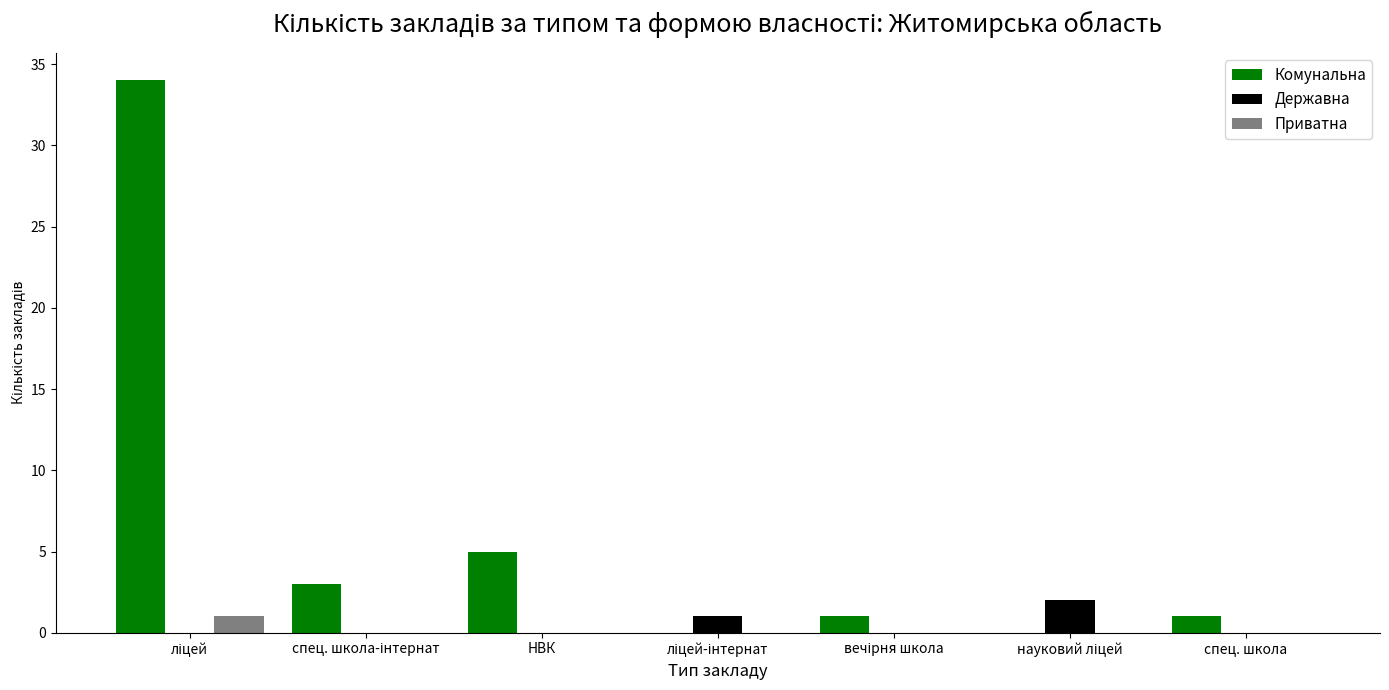

How many Державна values are between 0 and 1?

6